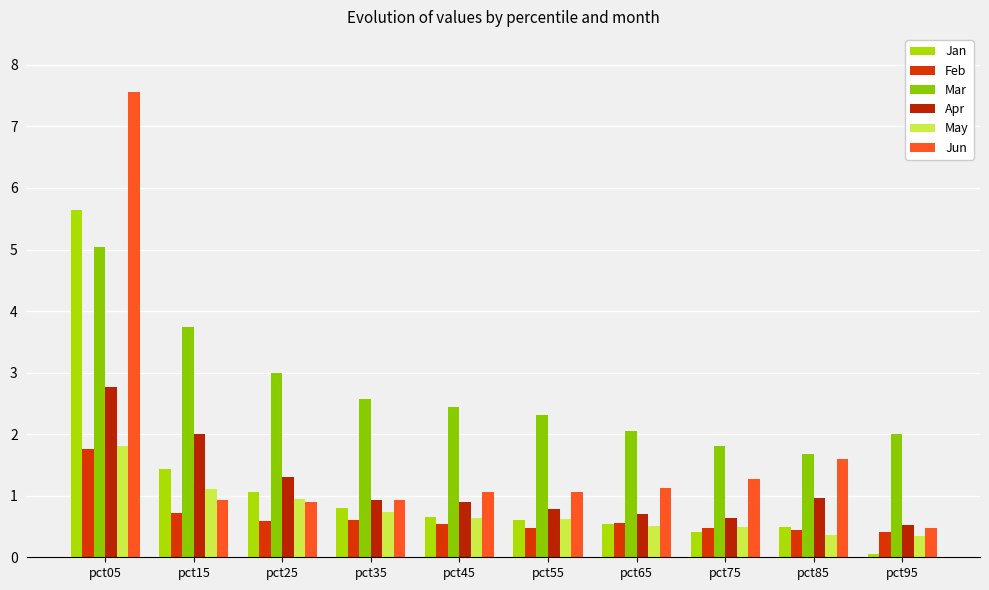

At which label is Mar closest to 3?

pct25